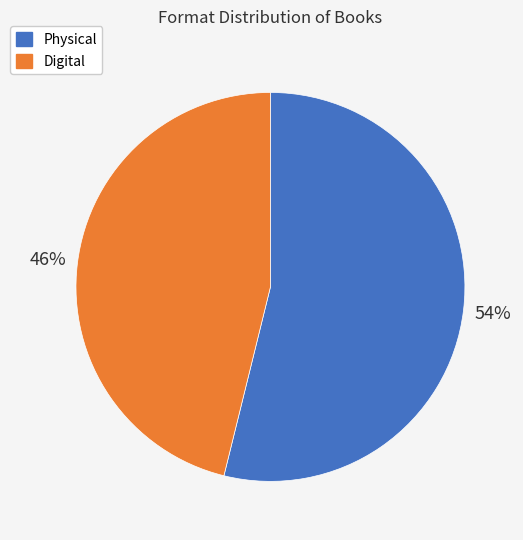

What is the largest slice in the pie chart?

Physical